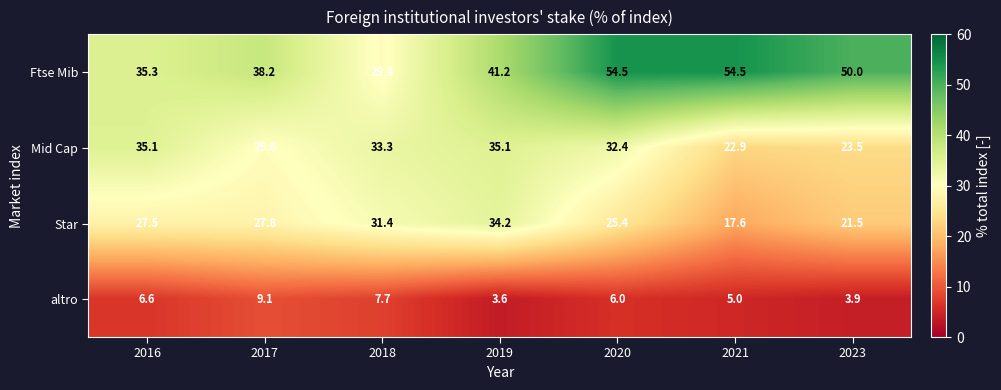

Which series has the largest total across all categories?

Ftse Mib